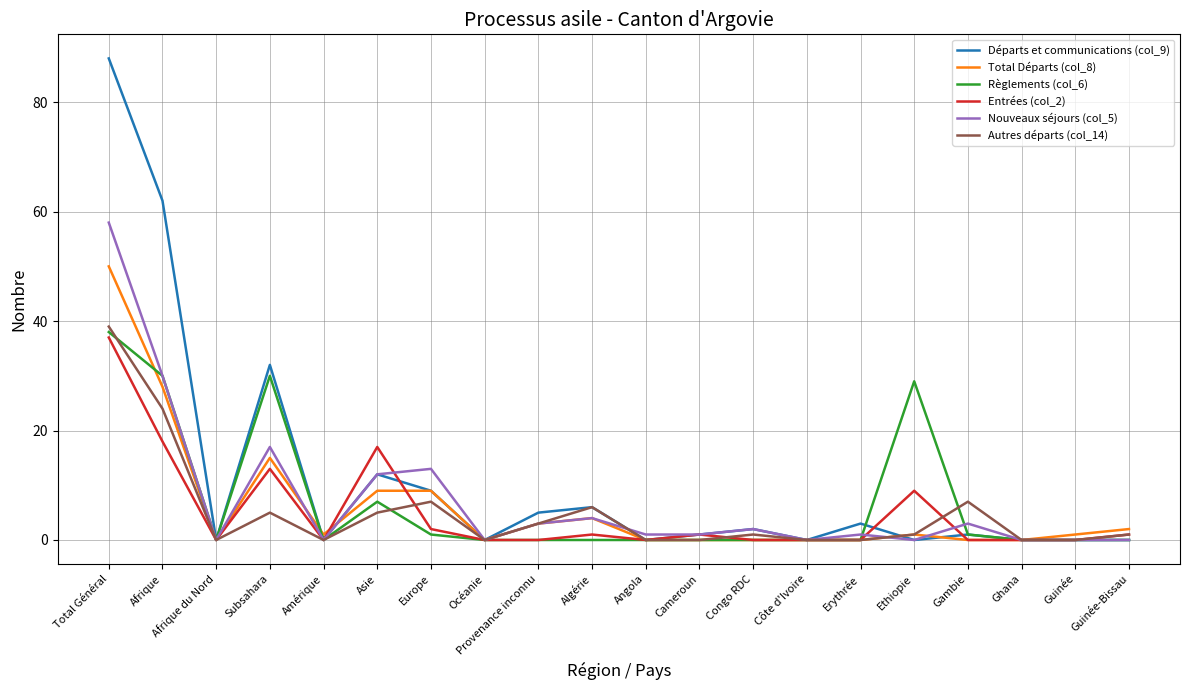

Which category has the highest value in the Nouveaux séjours (col_5) series?

Total Général